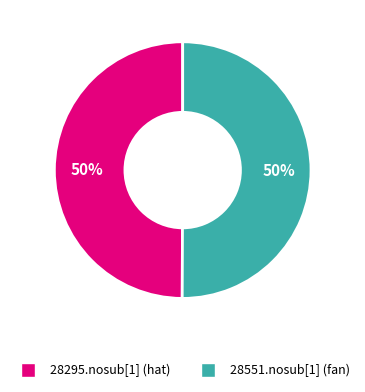

Approximately how many times larger is the value at 28551.nosub[1] (fan) compared to 28295.nosub[1] (hat)?

1.0